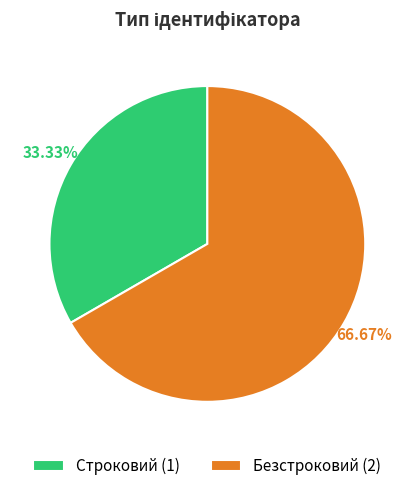

What is the majority slice?

Безстроковий